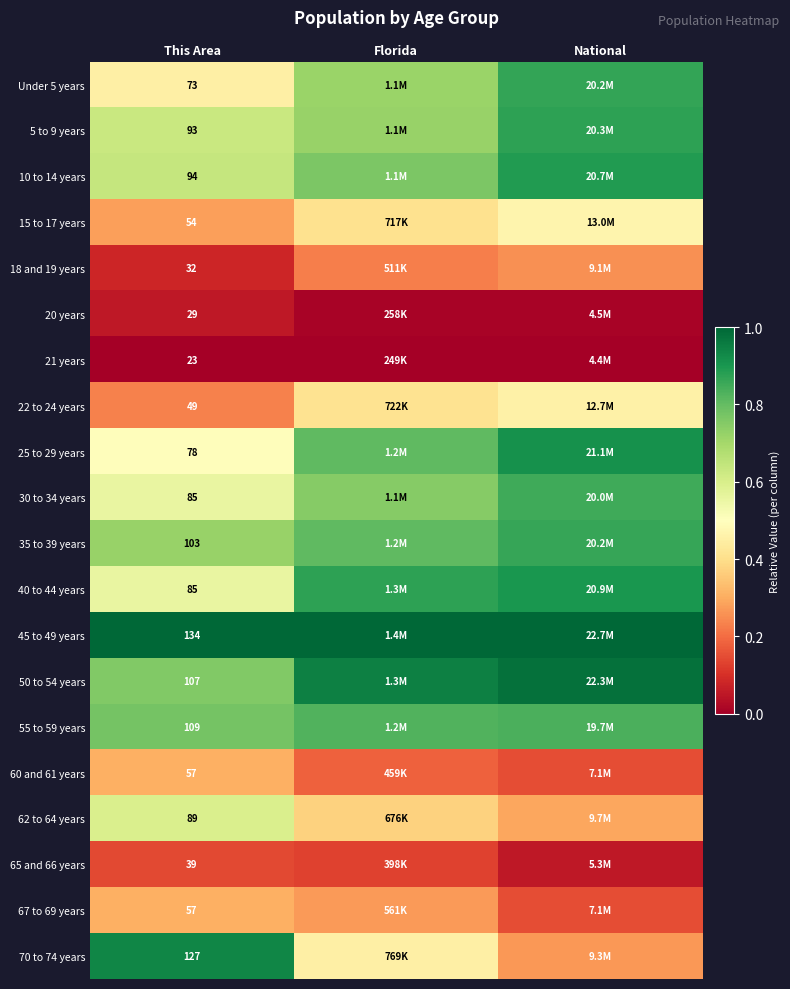

At which label is 50 to 54 years closest to 0?

This Area